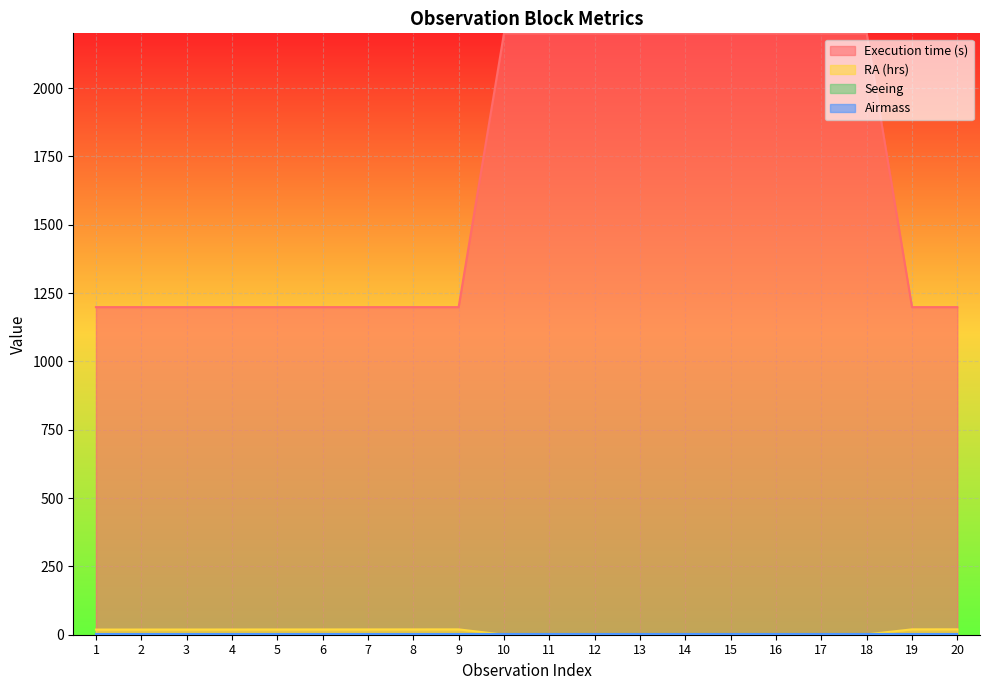

How many values in the RA (hrs) series are below 18?

9